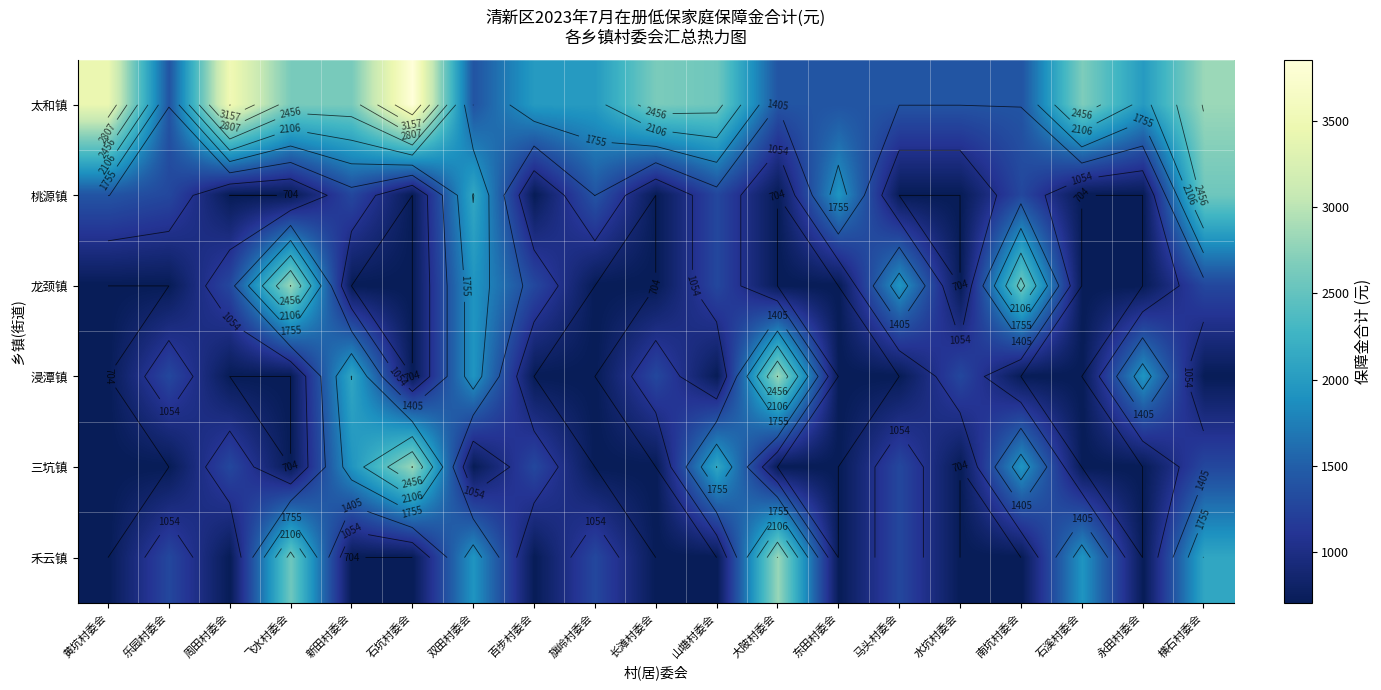

What is the difference between the 桃源镇 values at 百步村委会 and 横石村委会?

1868